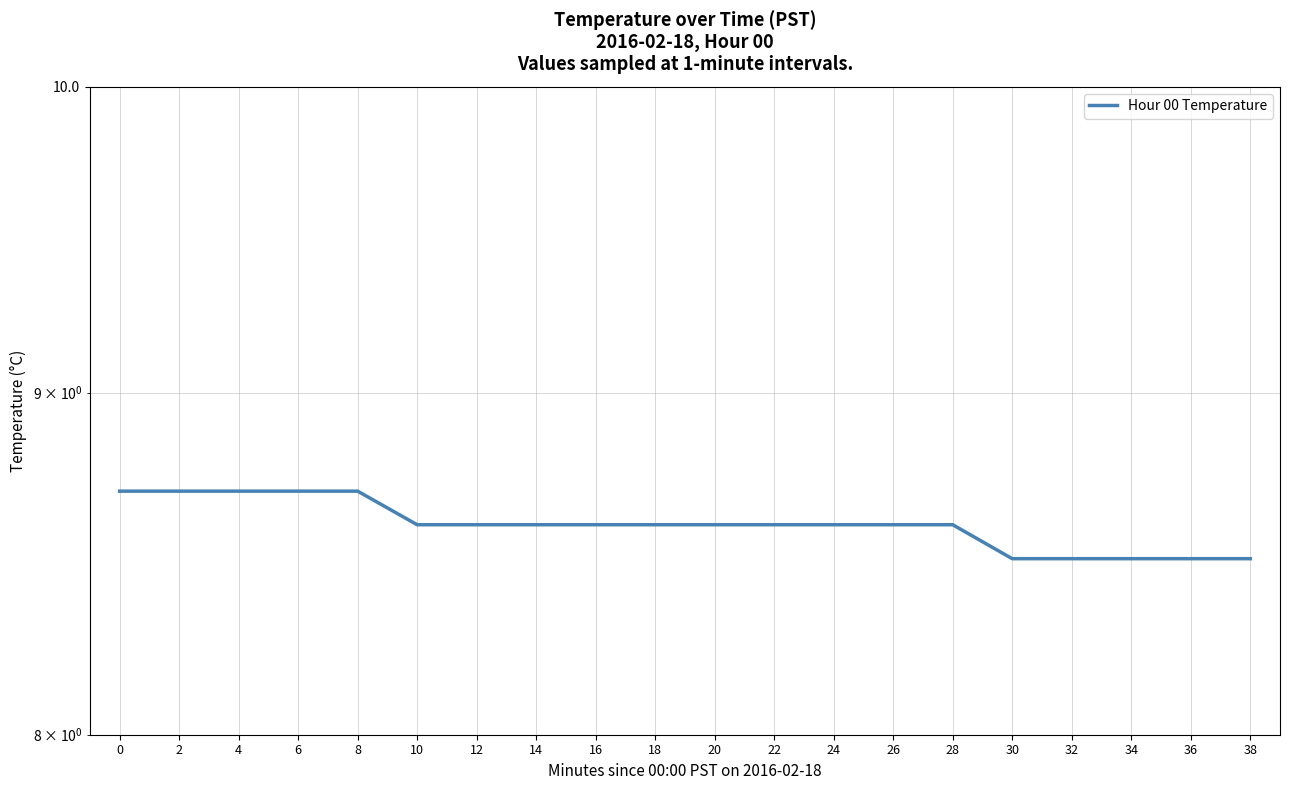

At which category does the chart reach its minimum across all series?

30